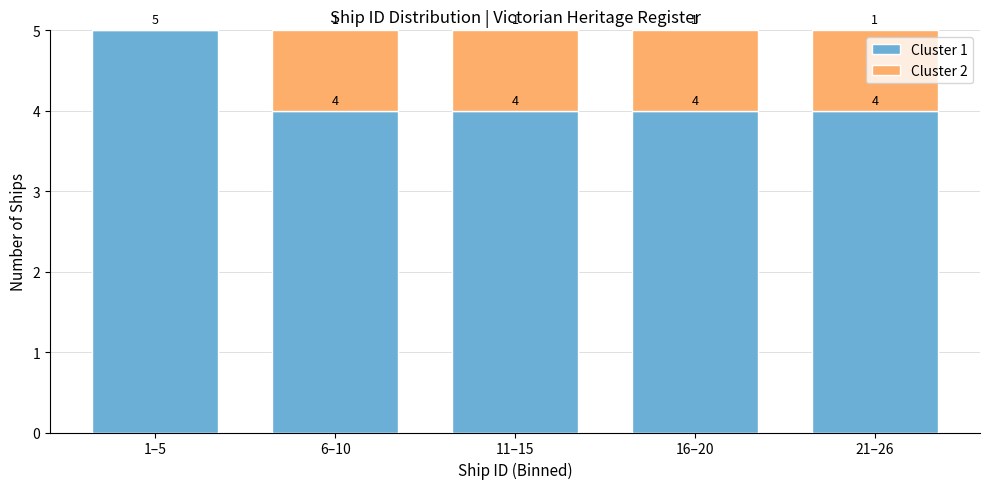

Reading left to right, transcribe the values for Cluster 1.

1–5=5	6–10=4	11–15=4	16–20=4	21–26=4